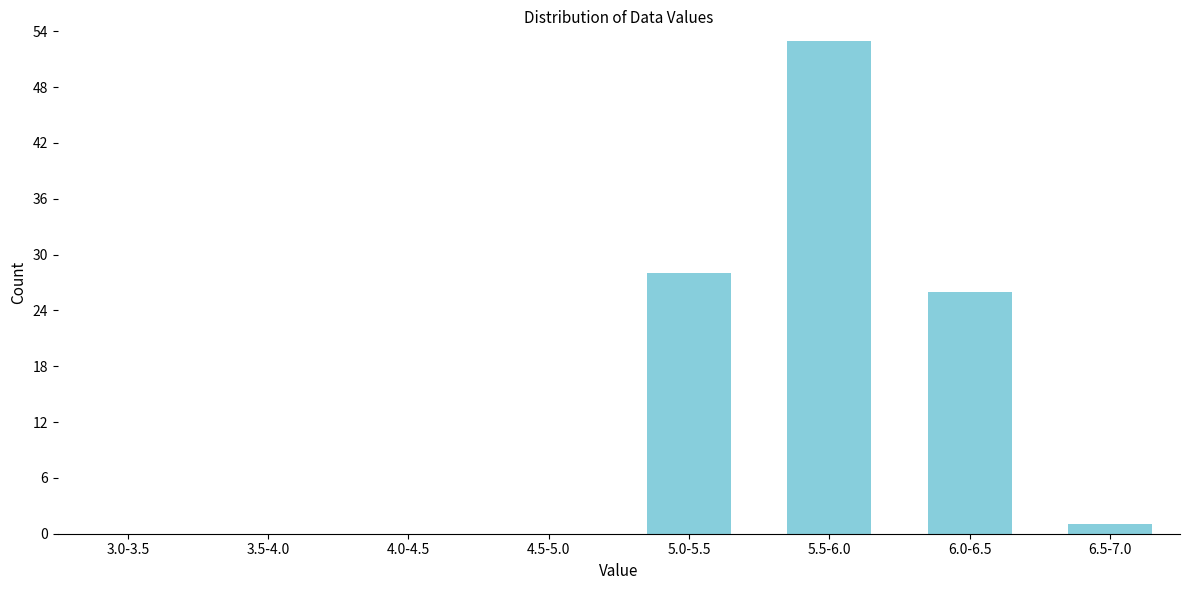

Reading left to right, extract all data points from this chart.

3.0-3.5=0	3.5-4.0=0	4.0-4.5=0	4.5-5.0=0	5.0-5.5=28	5.5-6.0=53	6.0-6.5=26	6.5-7.0=1